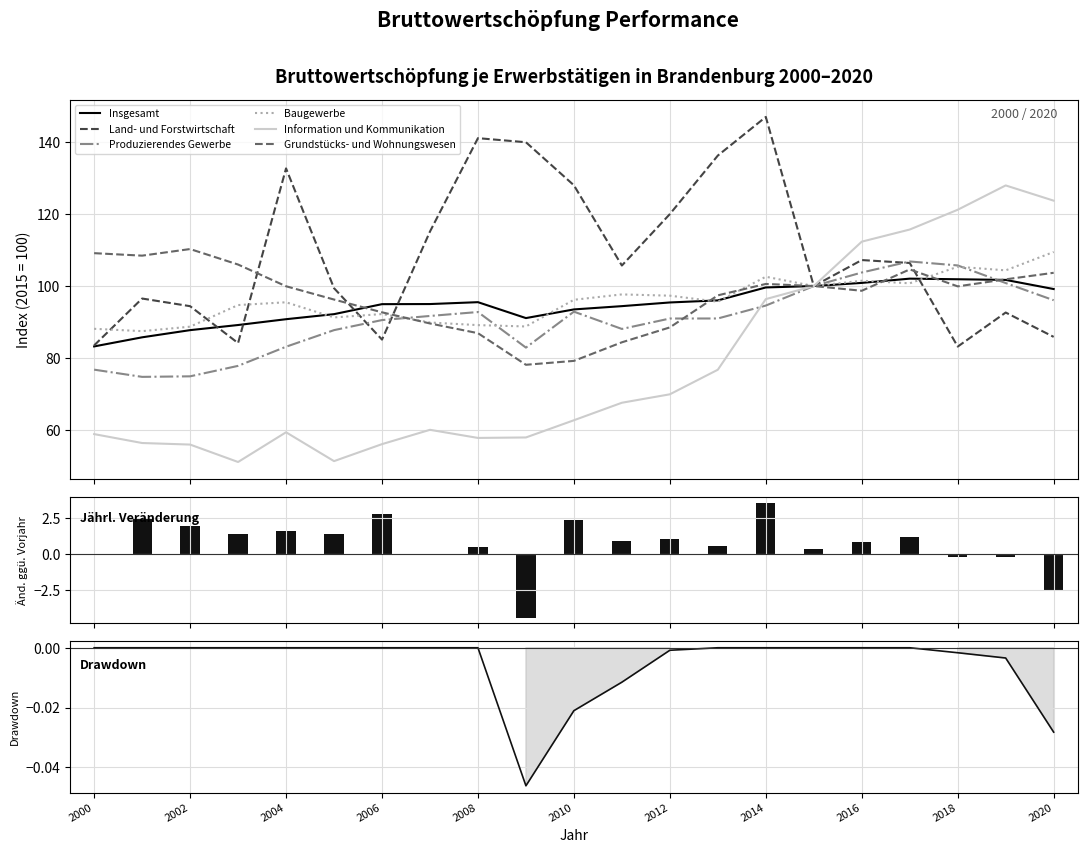

Count the number of categories in the chart.

21